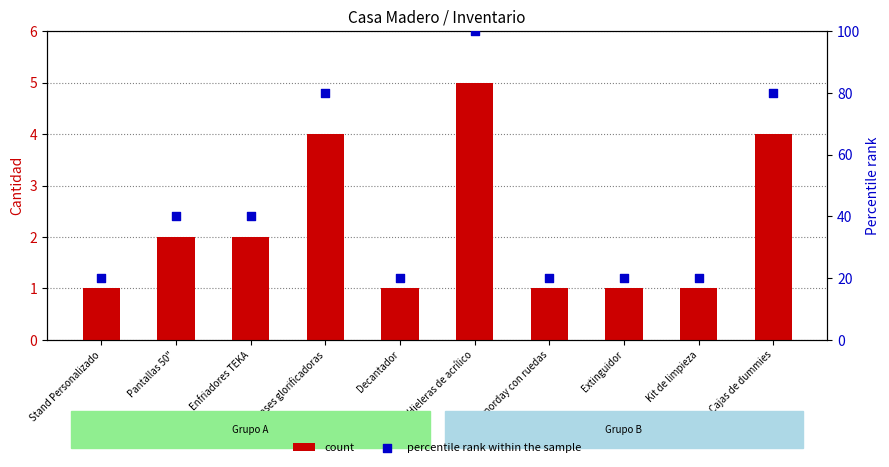

What is the total value across all series at Enfriadores TEKA?

42